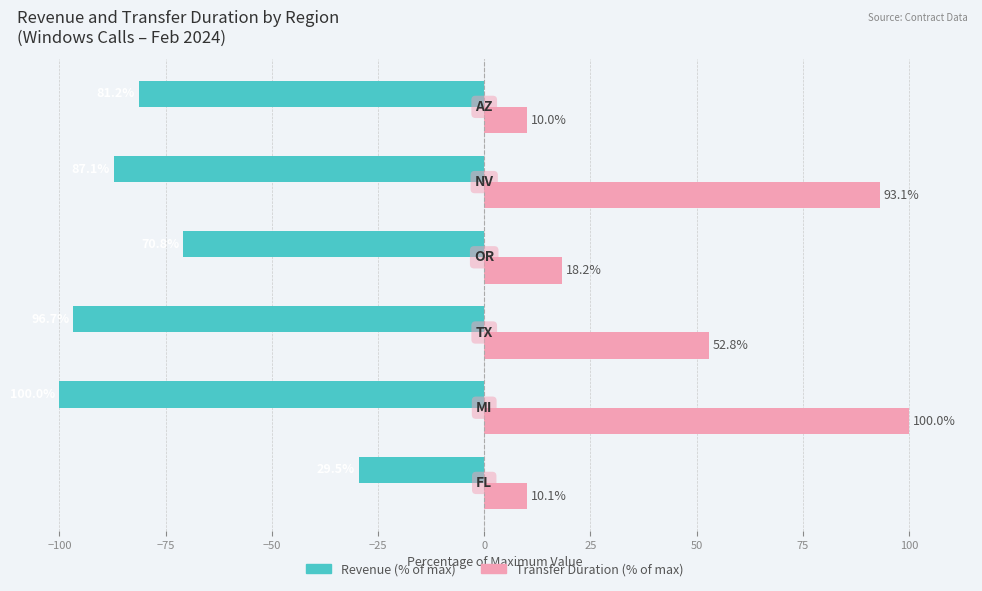

What is the smallest value displayed?

-100.0